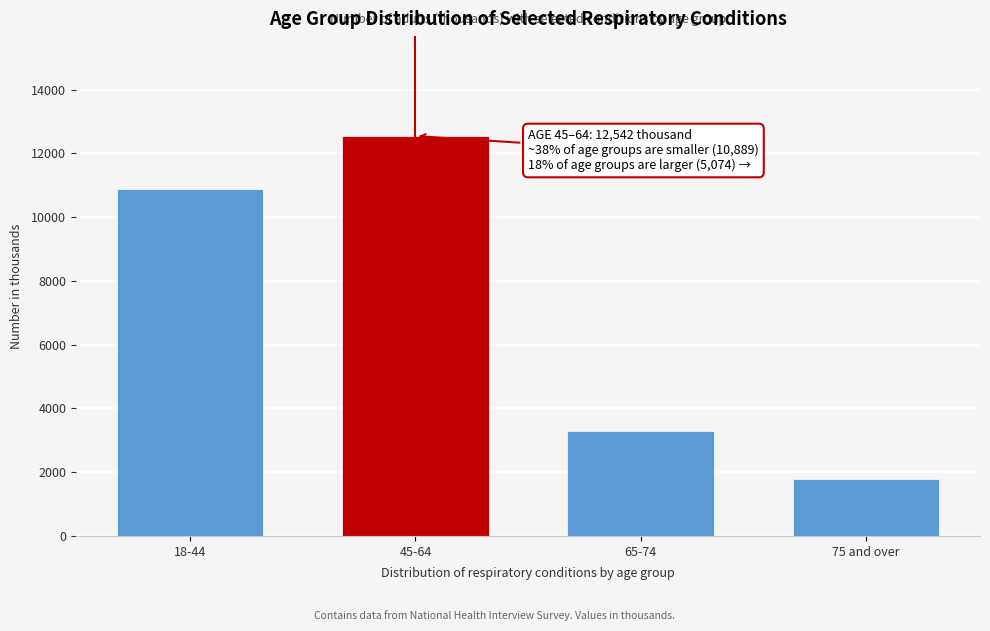

Reading left to right, extract all data points from this chart.

10889	12542	3291	1783